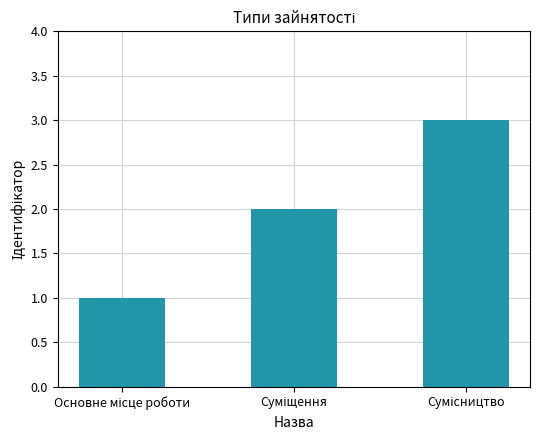

What is the sum of all values?

6